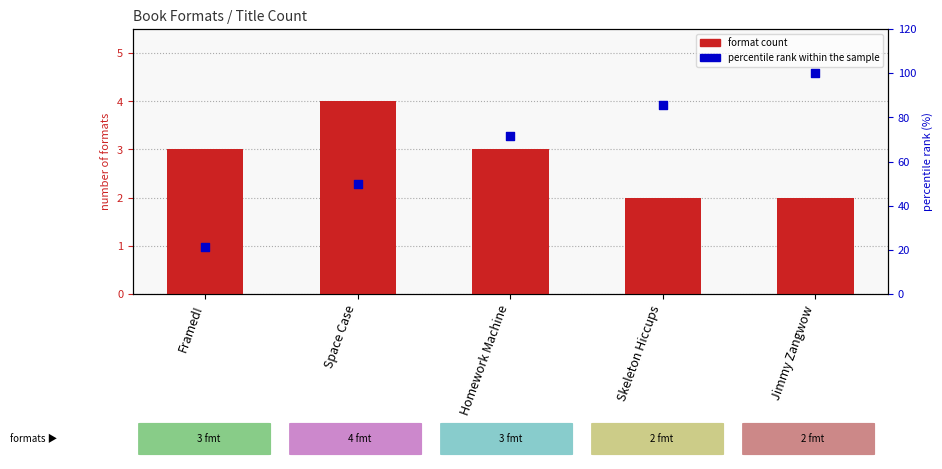

What is the total value across all series at Framed!?

24.4